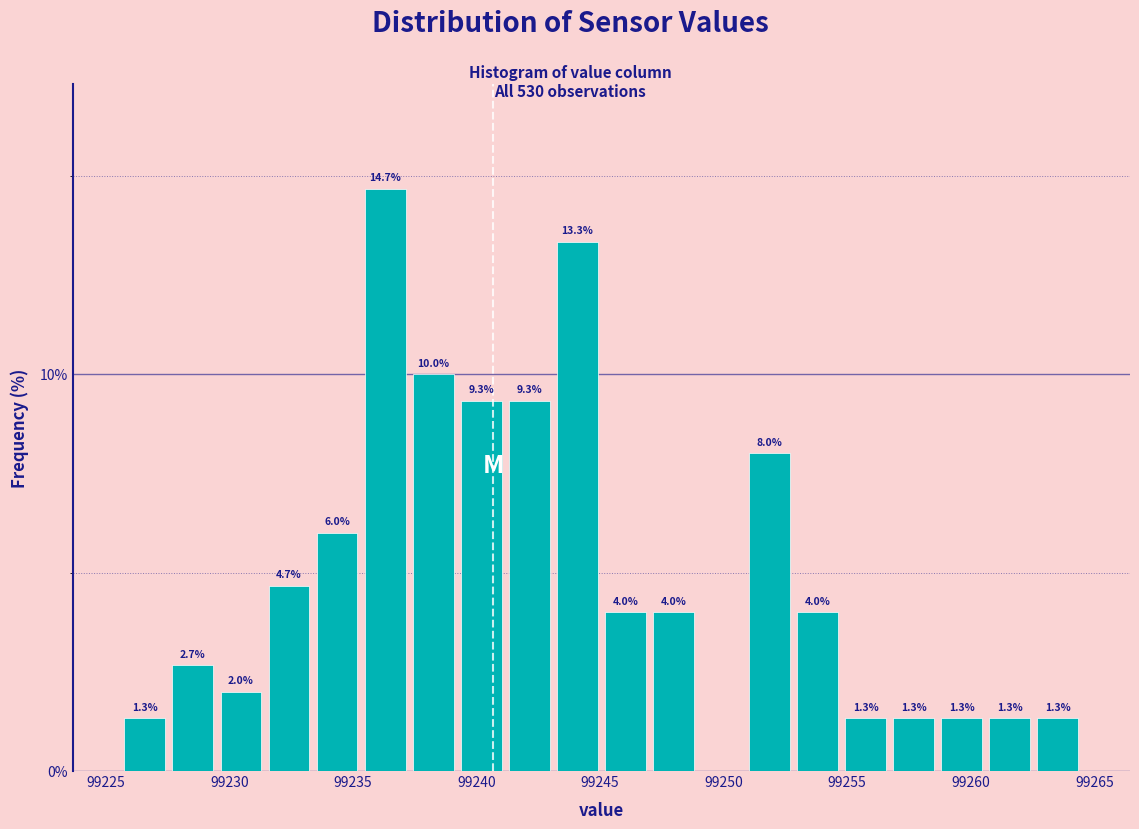

Read against the x-axis, roughly where is the centre of the tallest bar?

99236.5